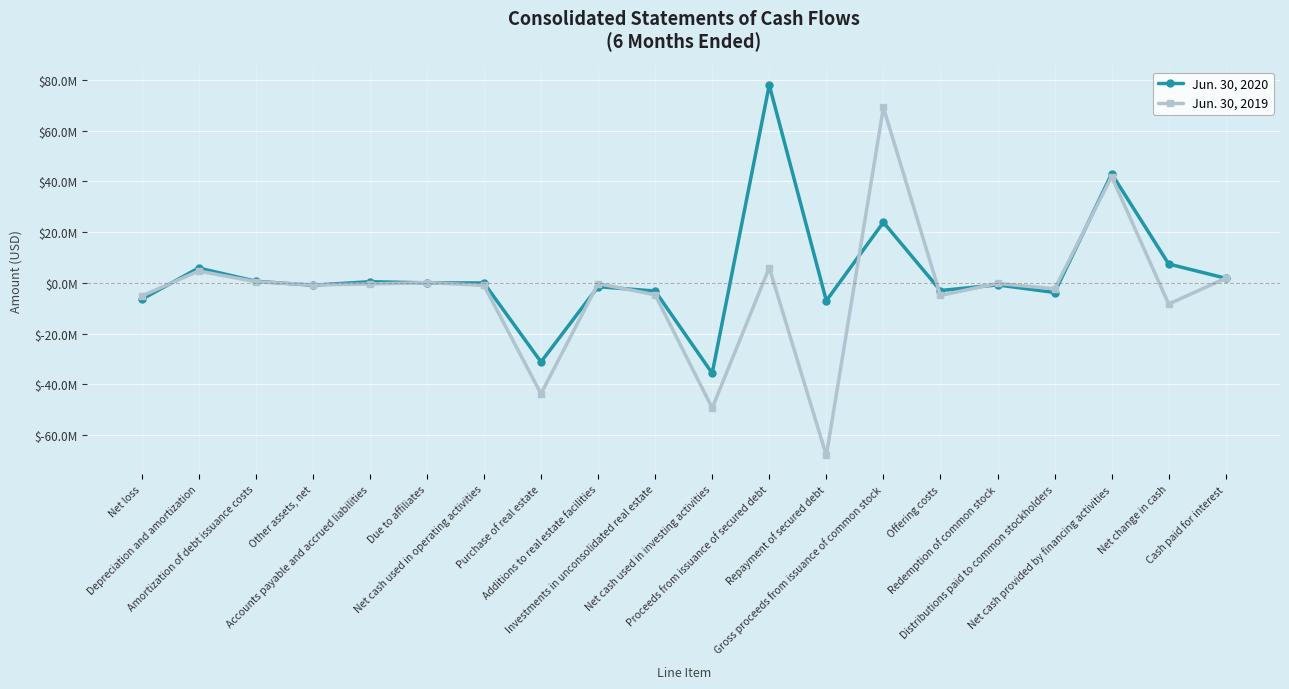

List the series in order of their overall mean, lowest first.

Jun. 30, 2019, Jun. 30, 2020